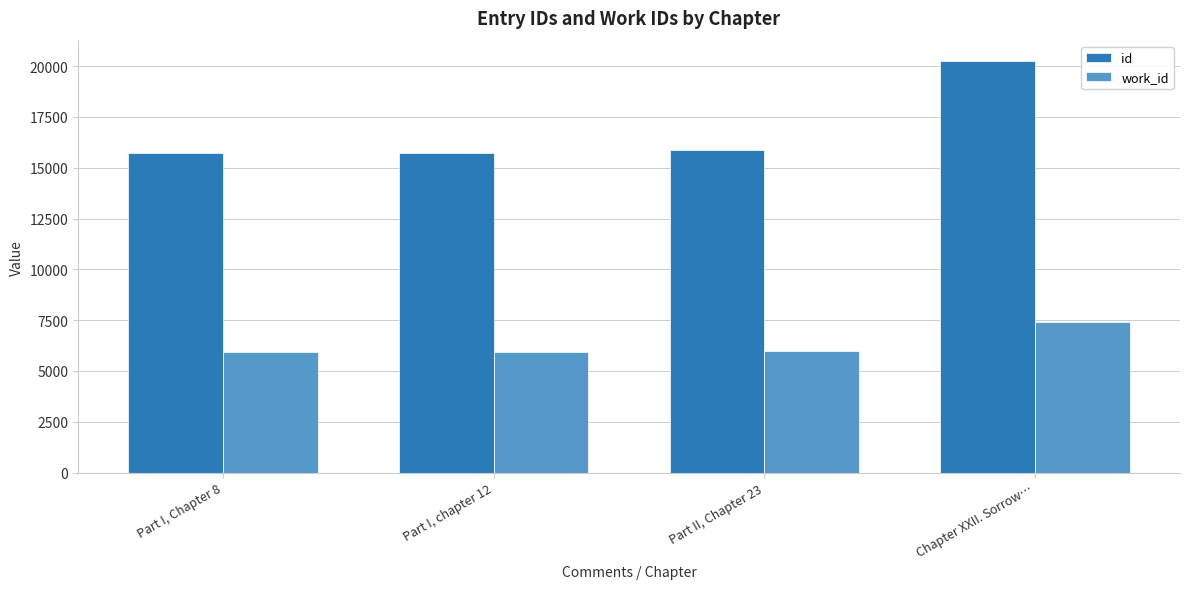

What is the average value of the id series?

16886